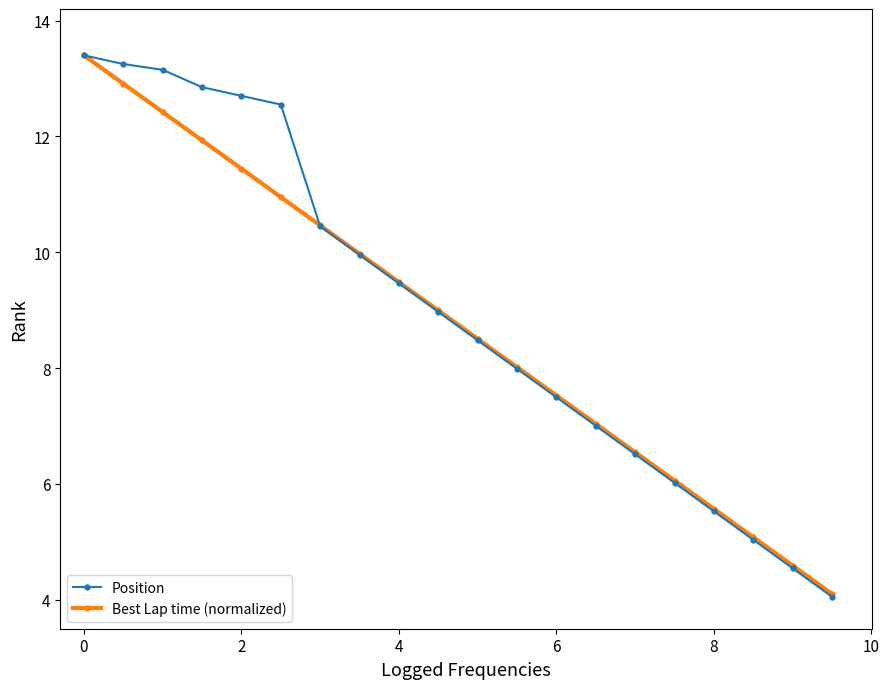

List the series in order of their overall mean, highest first.

Position, Best Lap time (normalized)